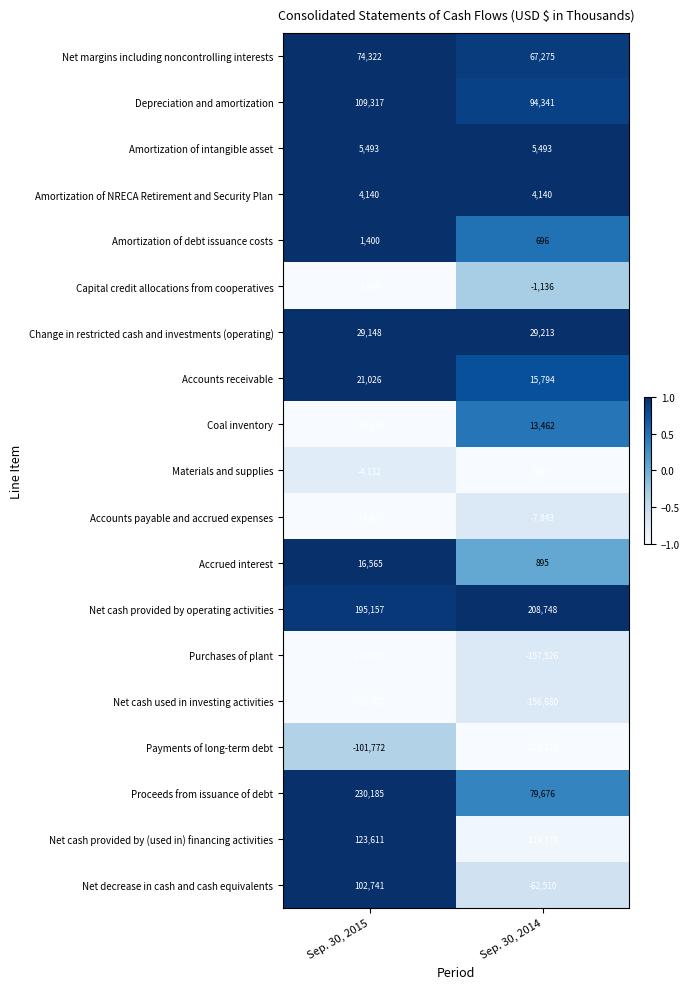

Which series has the largest total across all categories?

Net cash provided by operating activities